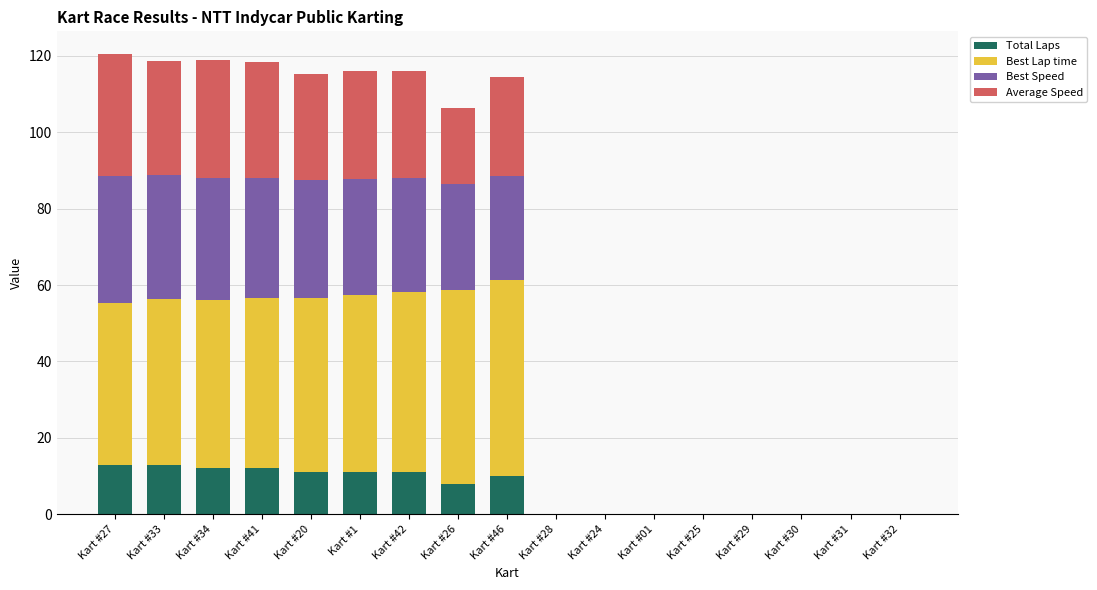

Is it true that Total Laps equals 6.3 at Kart #20?

False